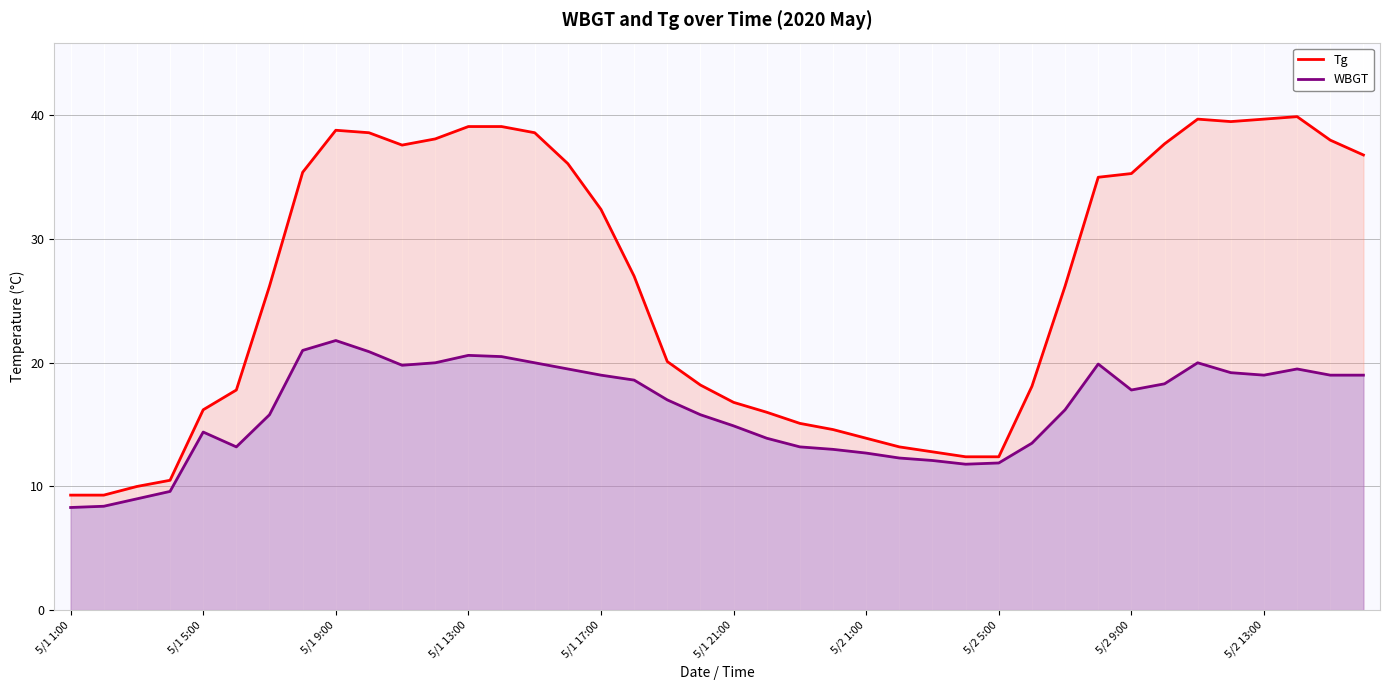

The value of WBGT at 14 is 26.4. True or false?

False